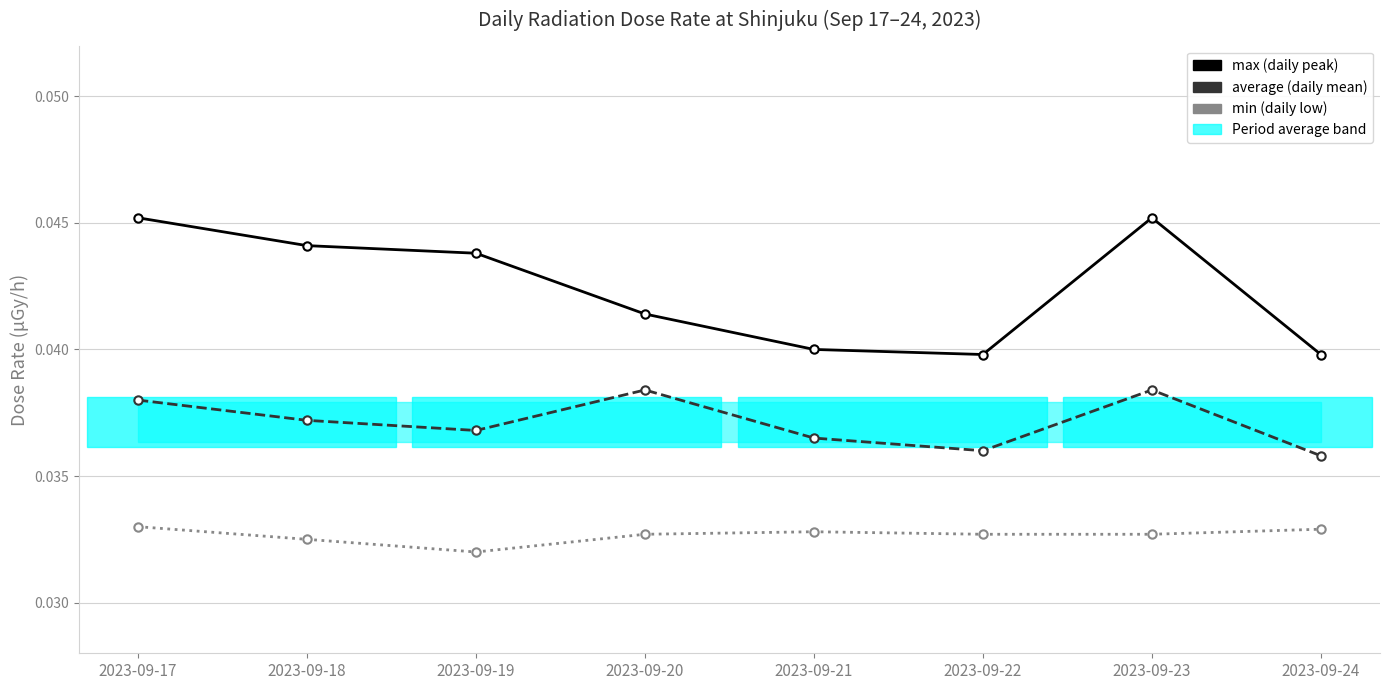

At which label is max closest to 0?

2023-09-22